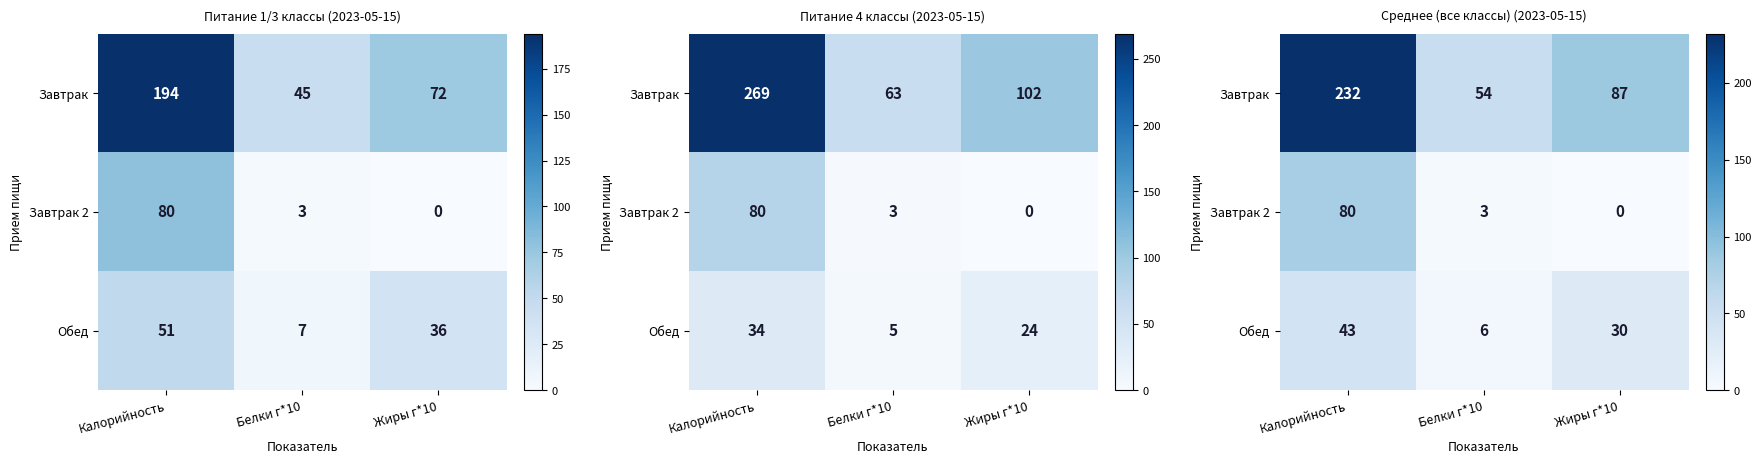

Is the value of Завтрак 2 at Жиры г*10 greater than the value of Обед at Жиры г*10?

No